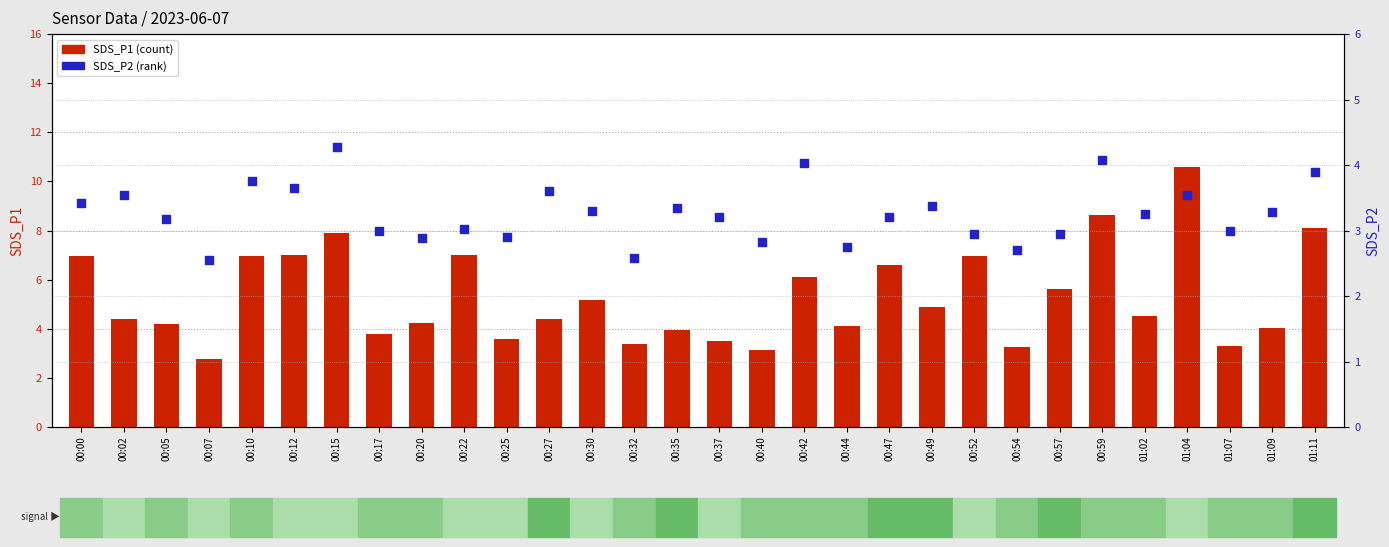

Which series reaches the maximum Y coordinate?

SDS_P1